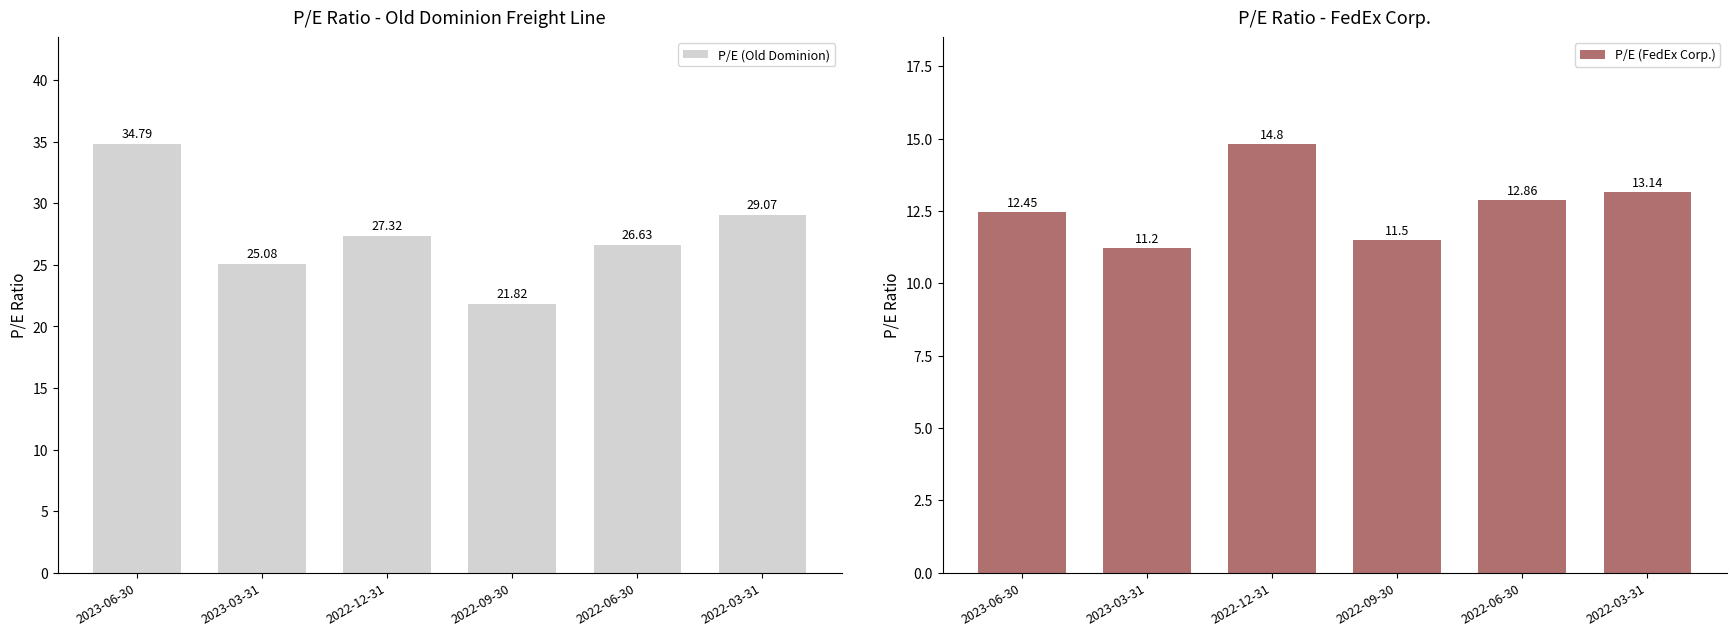

What are all the series names shown in the legend?

P/E (Old Dominion), P/E (FedEx Corp.)